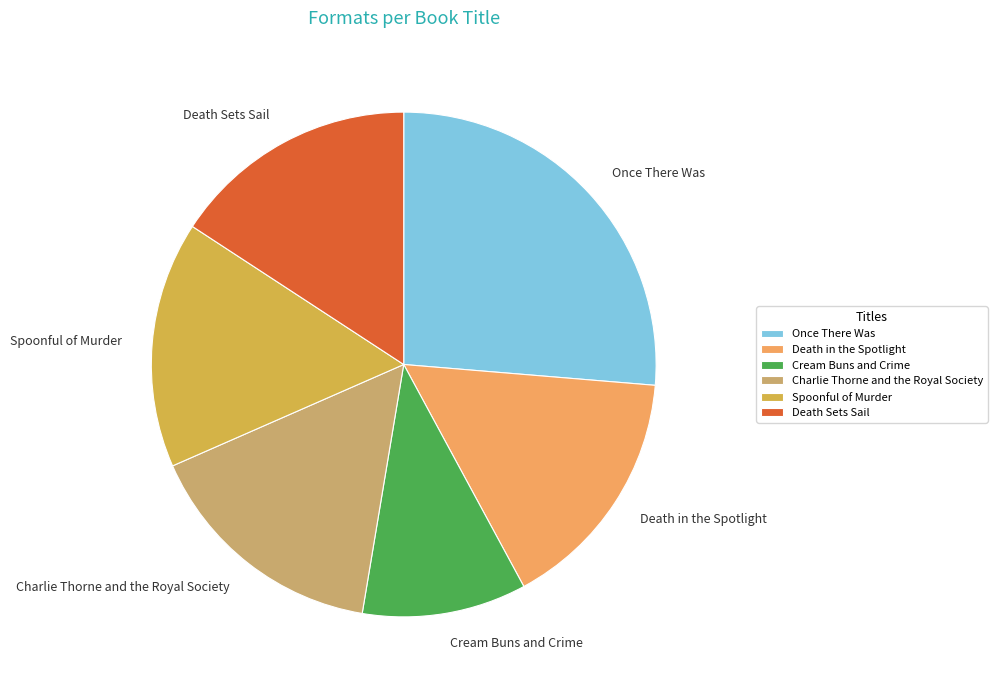

What is the smallest slice in the pie chart?

Cream Buns and Crime